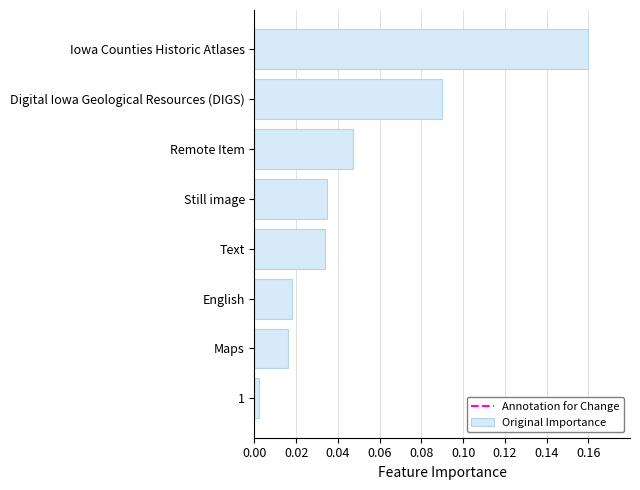

Between Still image and Digital Iowa Geological Resources (DIGS), which is larger?

Digital Iowa Geological Resources (DIGS)